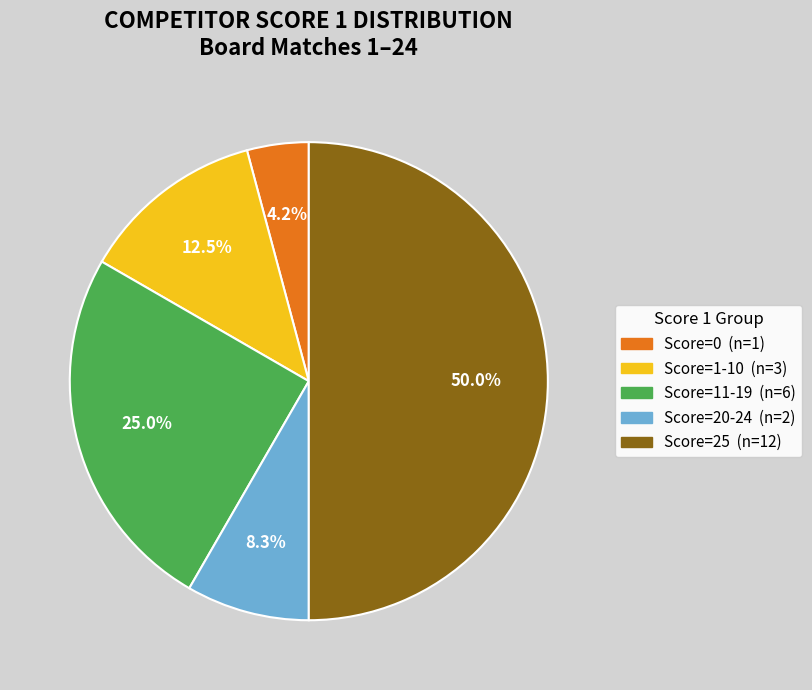

To the nearest percent, what is the average slice percentage?

20%